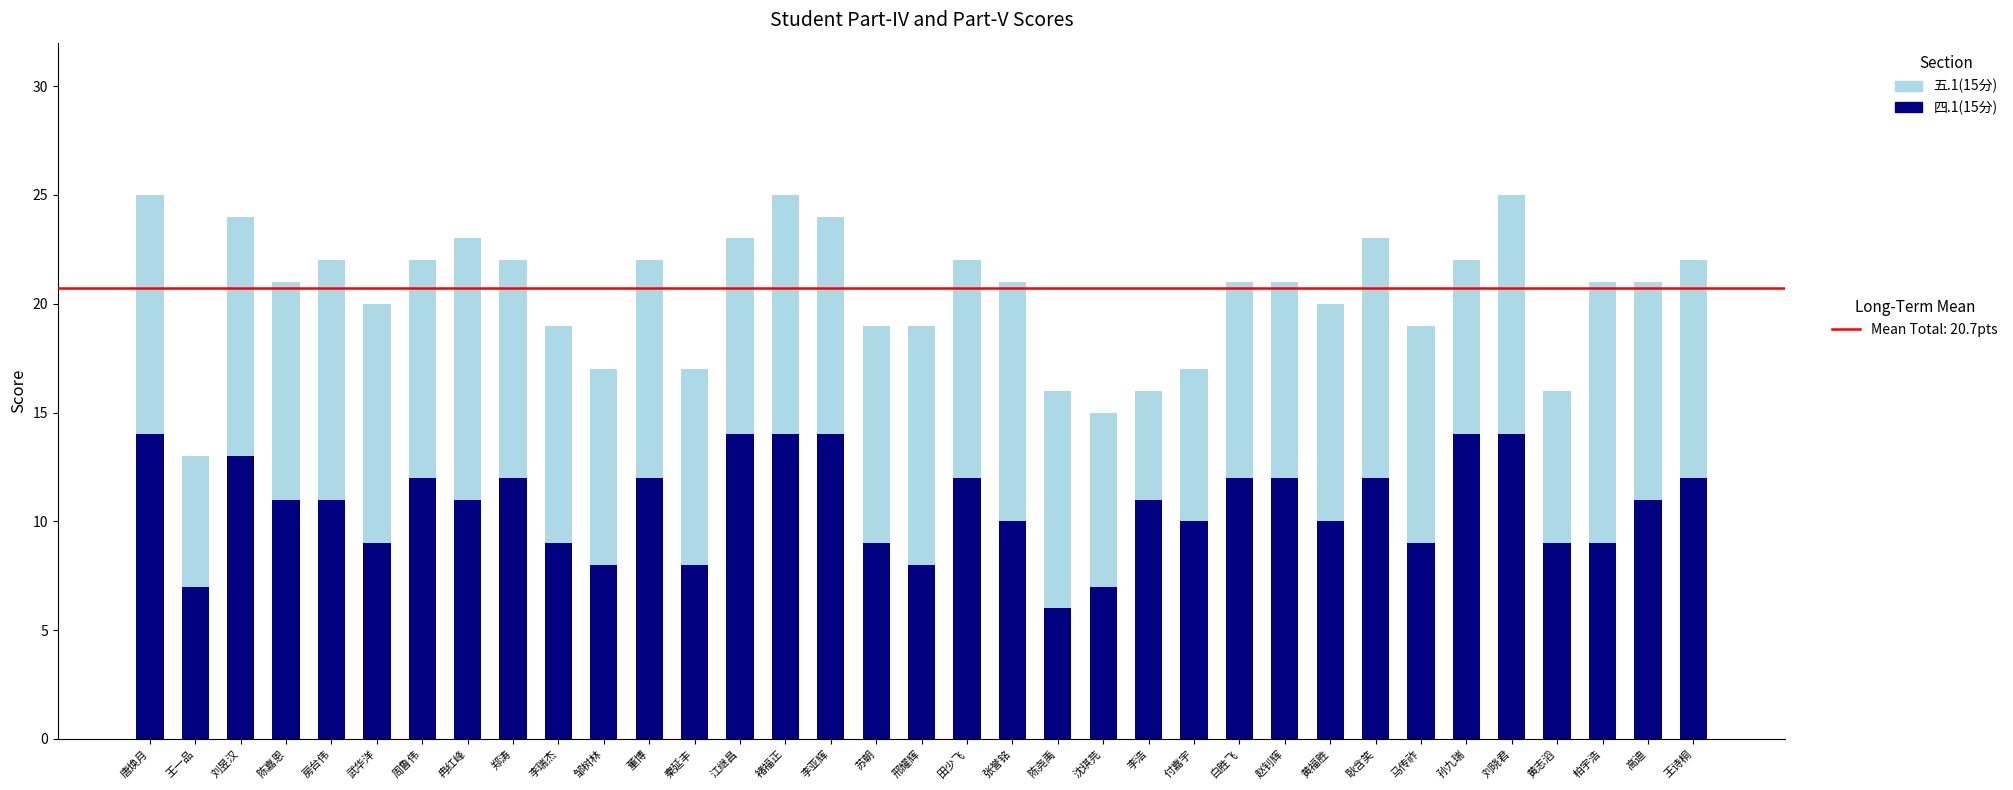

What is the total value across all series at 黄福胜?

20